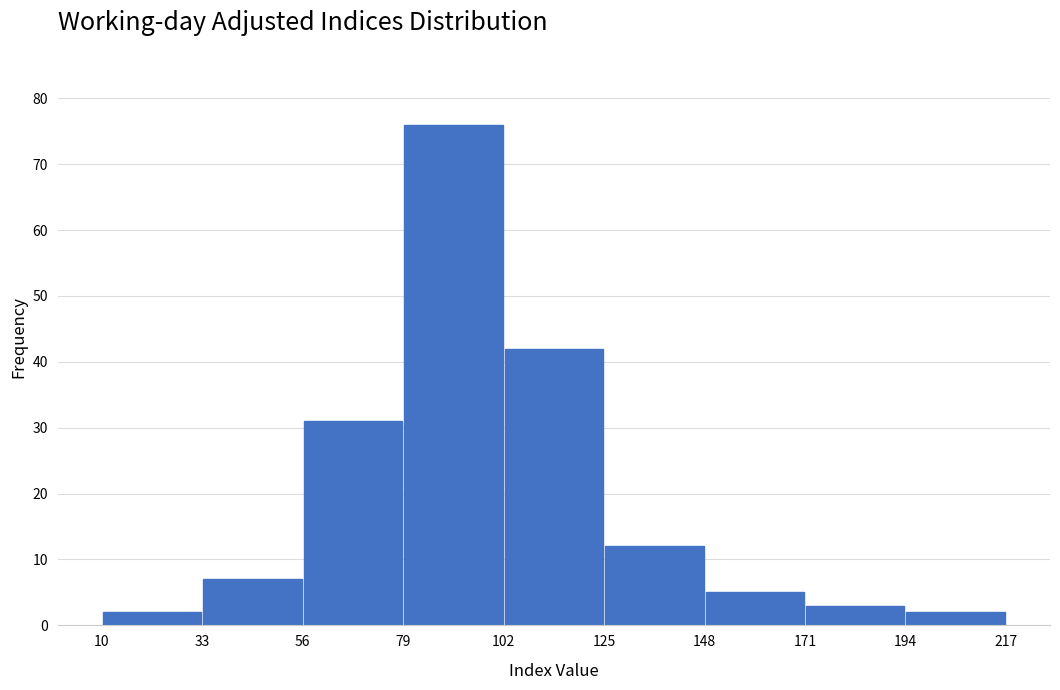

Over which range of the x-axis is the bar tallest?

79 to 102